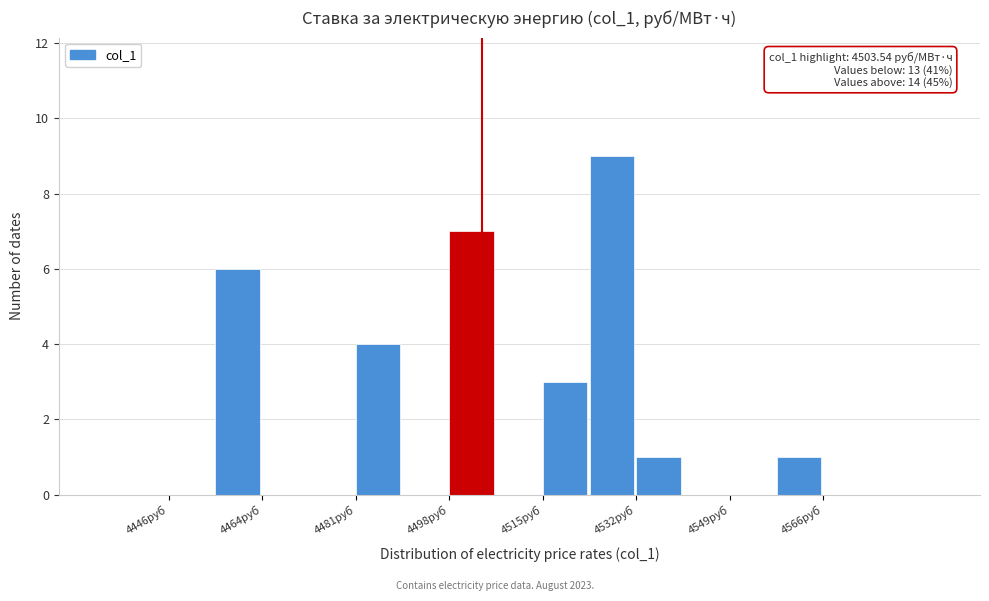

Which range on the x-axis has the tallest bar?

4524 to 4532